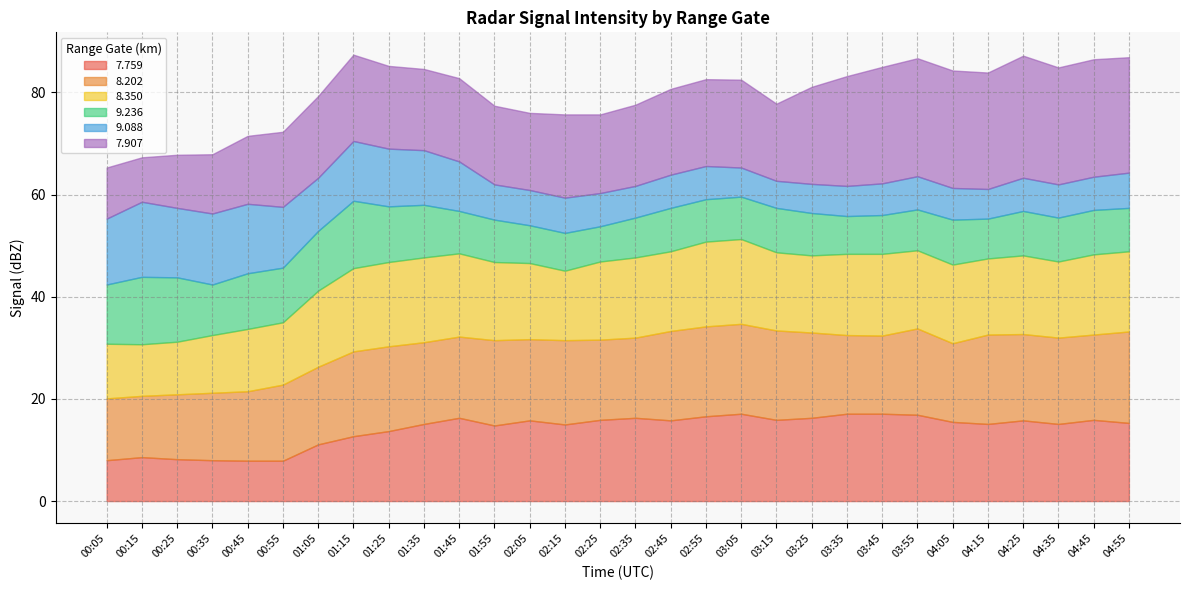

Read the 9.088 value at 04:55.

6.9